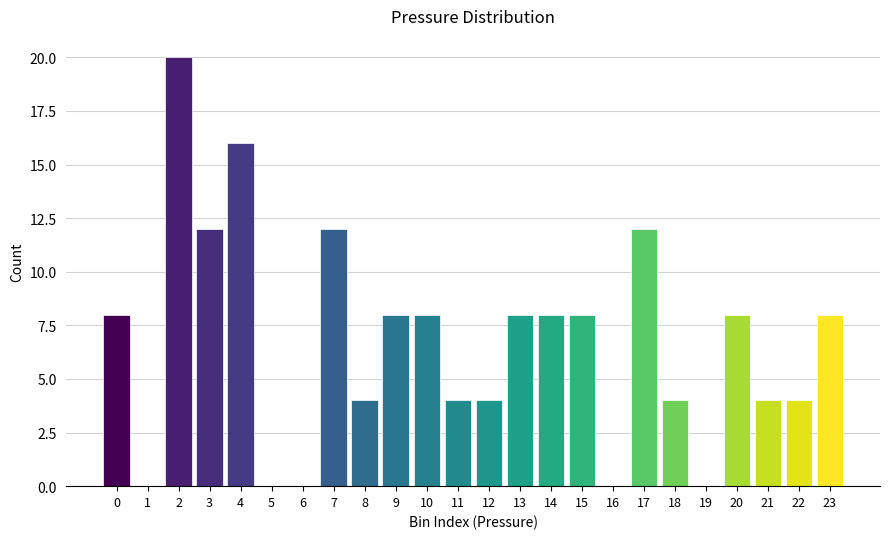

Reading left to right, transcribe all the data shown in this chart.

0=8	1=0	2=20	3=12	4=16	5=0	6=0	7=12	8=4	9=8	10=8	11=4	12=4	13=8	14=8	15=8	16=0	17=12	18=4	19=0	20=8	21=4	22=4	23=8